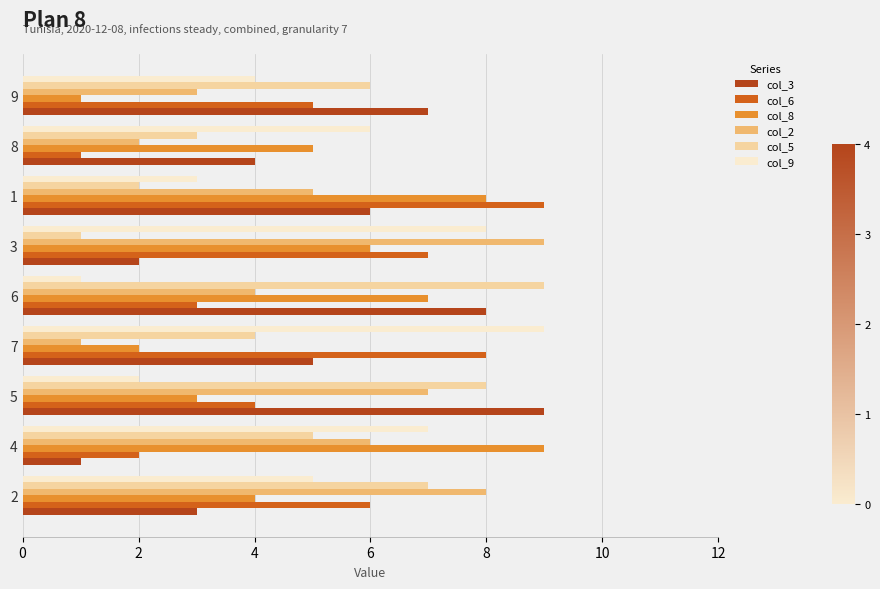

True or false: col_6 has a value of 0 at 8.

False